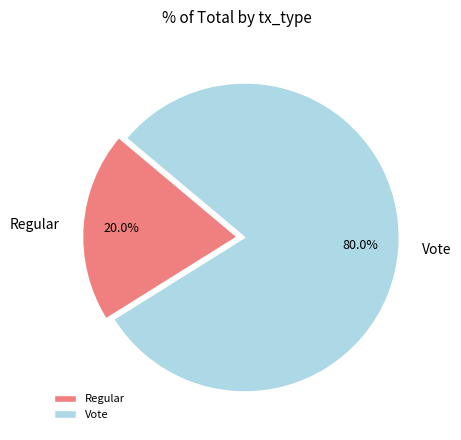

Is Regular the majority of the pie?

No